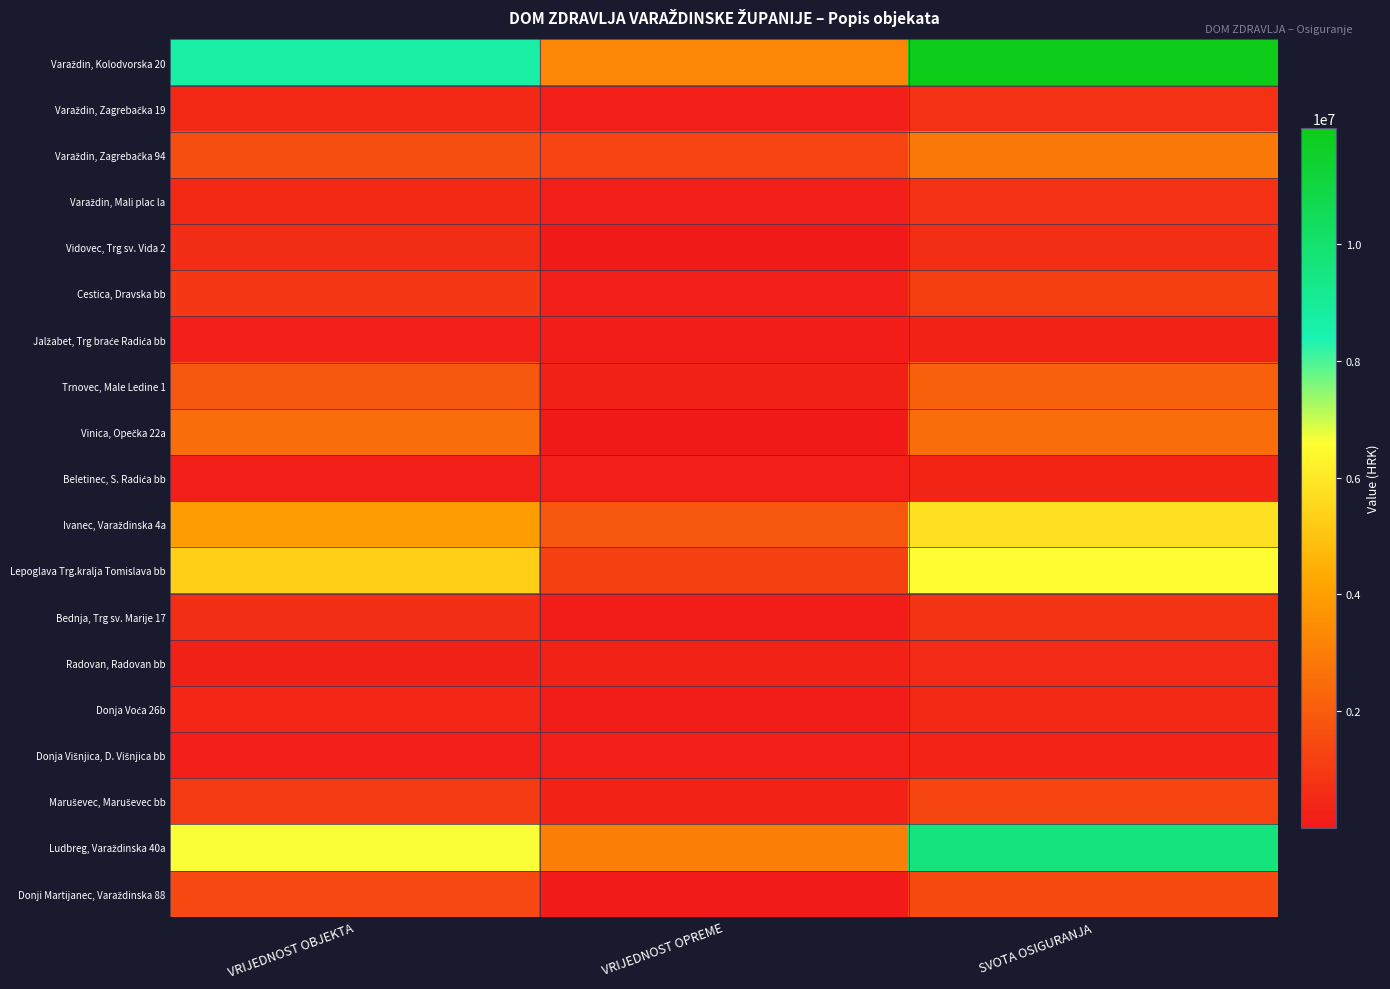

Which series has the largest range (max minus min)?

Varaždin, Kolodvorska 20